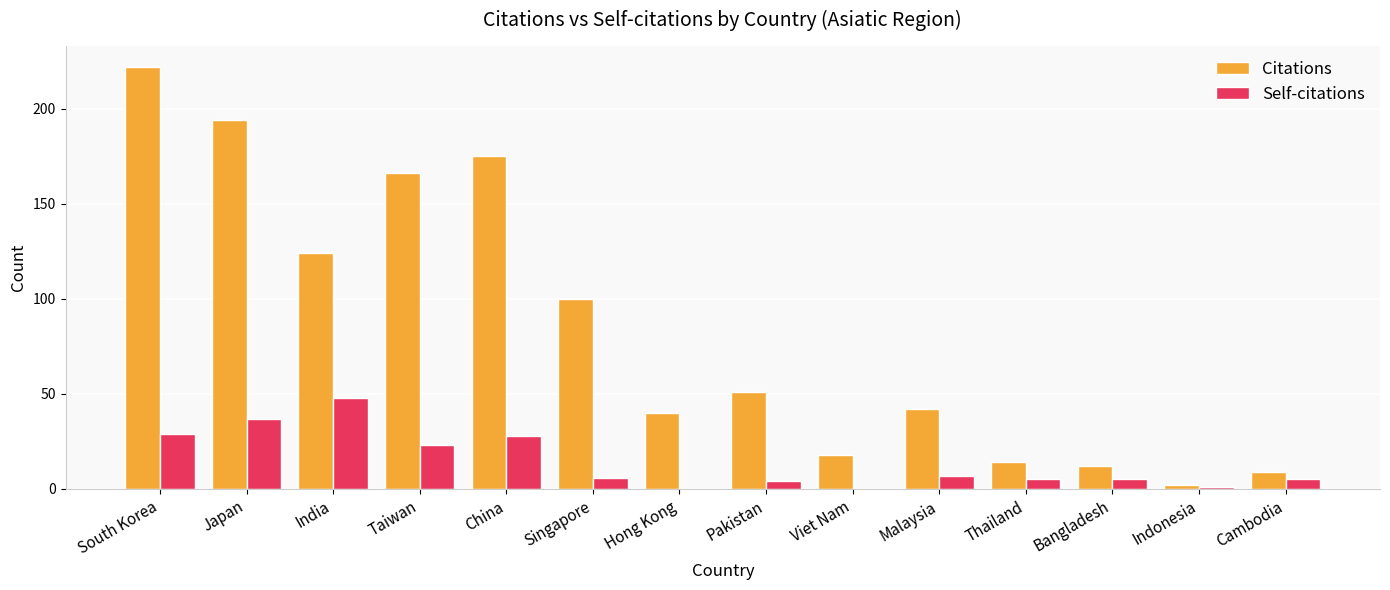

Between Hong Kong and Indonesia, which series saw the biggest shift?

Citations